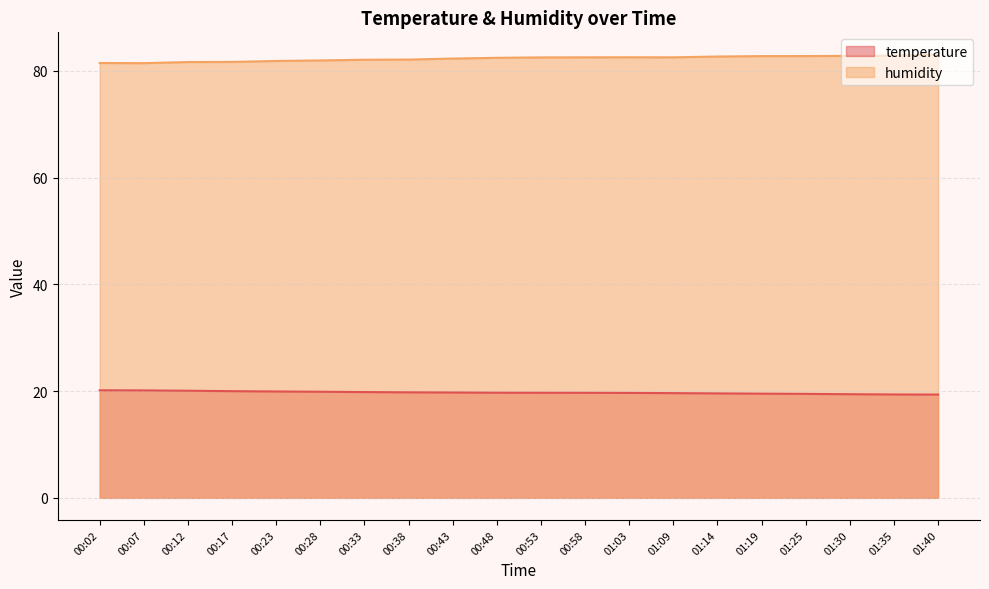

At which category does the chart reach its minimum across all series?

01:40